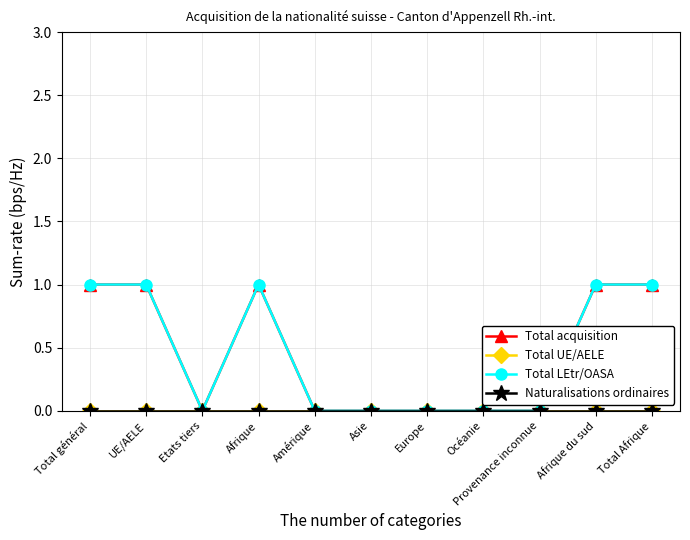

Reading left to right, transcribe all the data shown in this chart.

Total acquisition: 1	1	0	1	0	0	0	0	0	1	1
Total UE/AELE: 0	0	0	0	0	0	0	0	0	0	0
Total LEtr/OASA: 1	1	0	1	0	0	0	0	0	1	1
Naturalisations ordinaires: 0	0	0	0	0	0	0	0	0	0	0